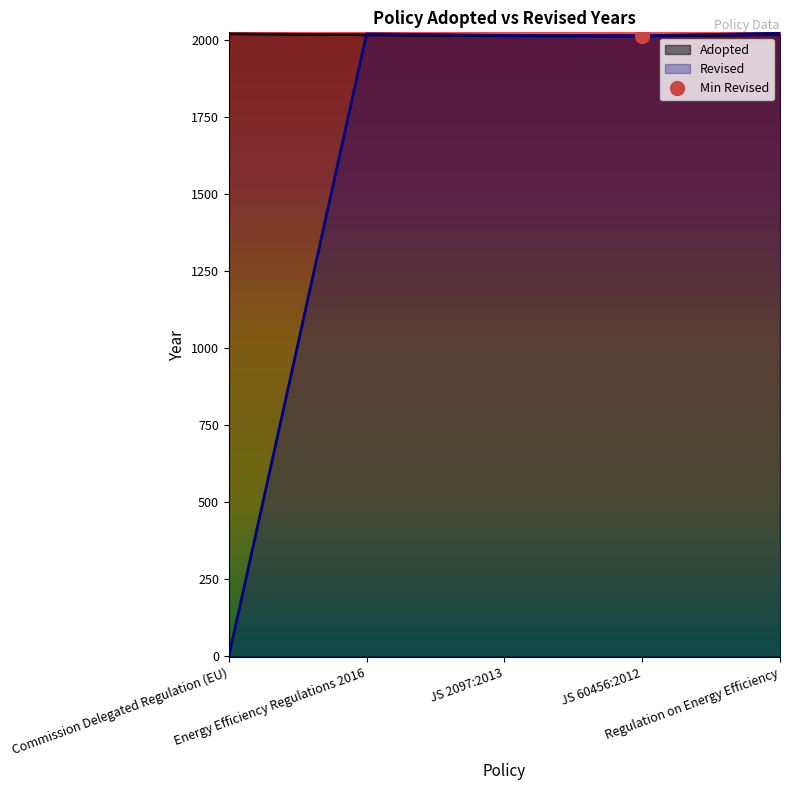

What is the difference between the Adopted values at JS 60456:2012 and Regulation on Energy Efficiency?

5